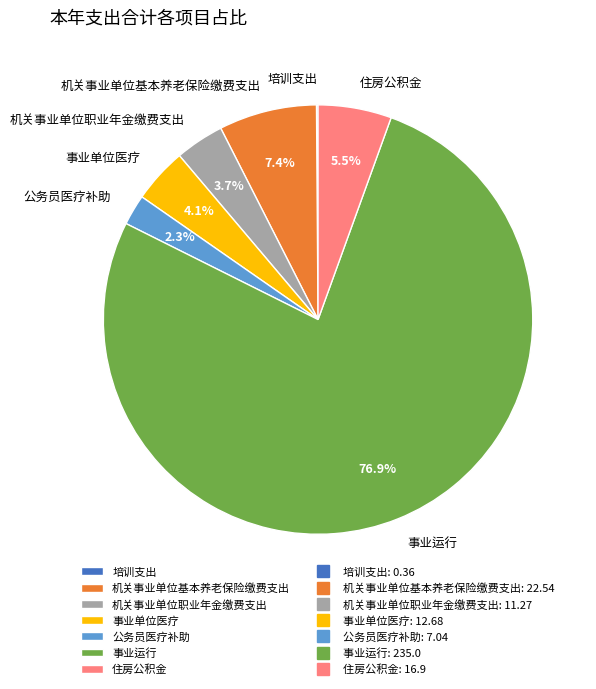

Approximately how many times larger is the value at 公务员医疗补助 compared to 事业单位医疗?

0.6